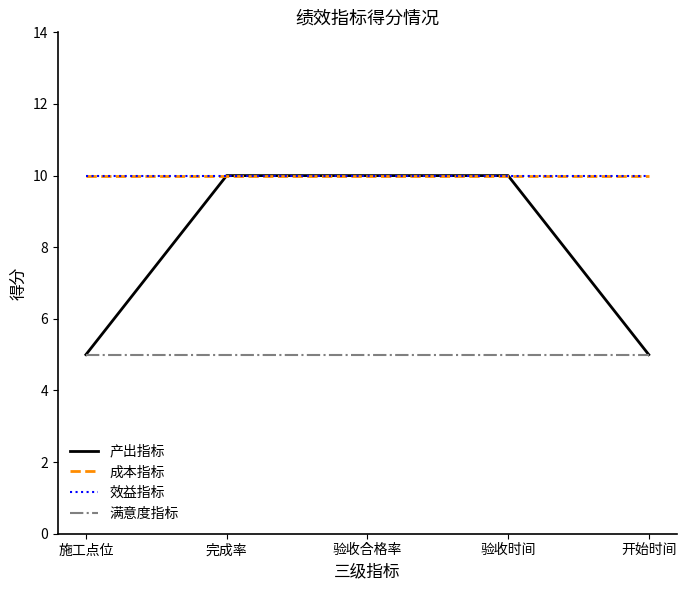

Where is 成本指标 nearest to the value 10?

施工点位